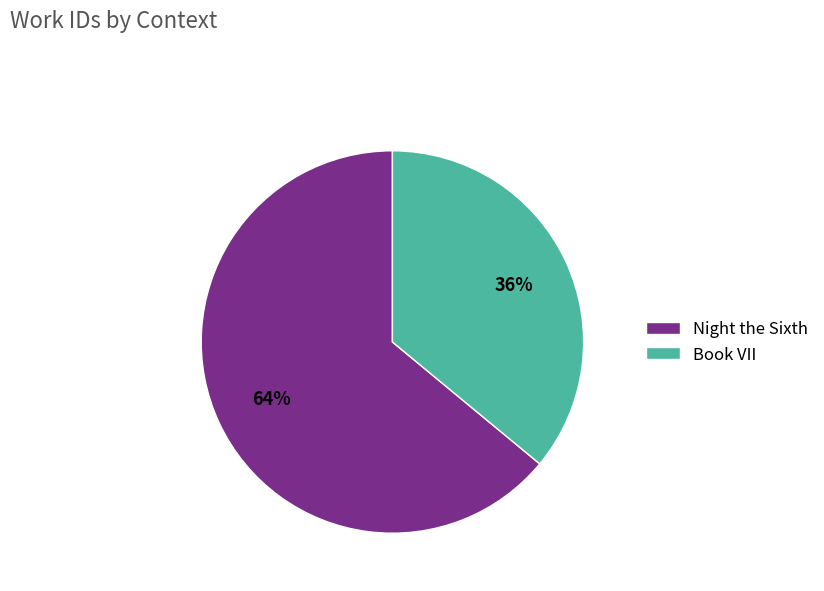

Do Book VII and Night the Sixth together represent more than half of the pie?

Yes